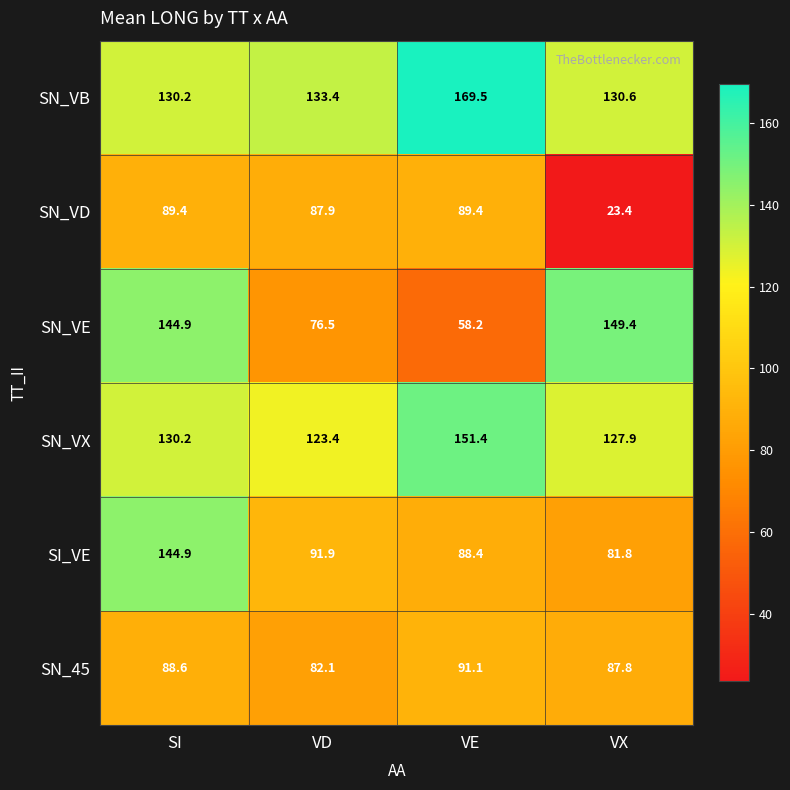

What is the spread (max minus min) of values at VE?

111.3